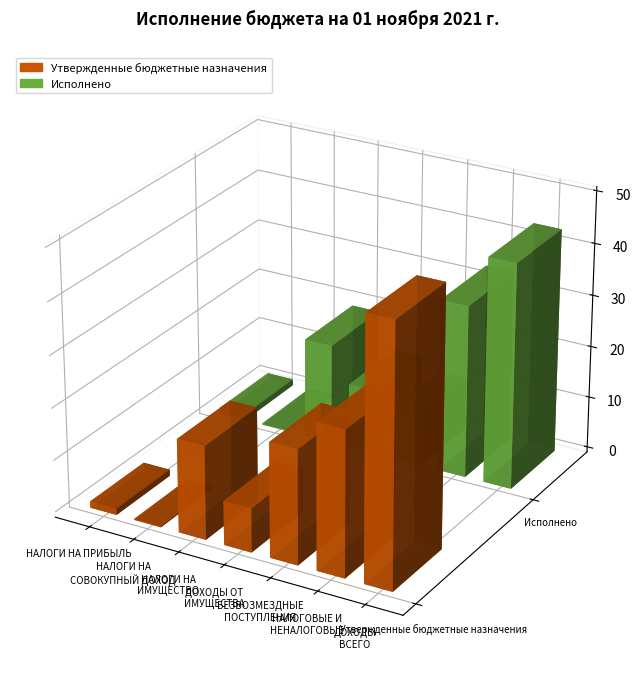

The value of Исполнено at БЕЗВОЗМЕЗДНЫЕ
ПОСТУПЛЕНИЯ is 371312.1. True or false?

False